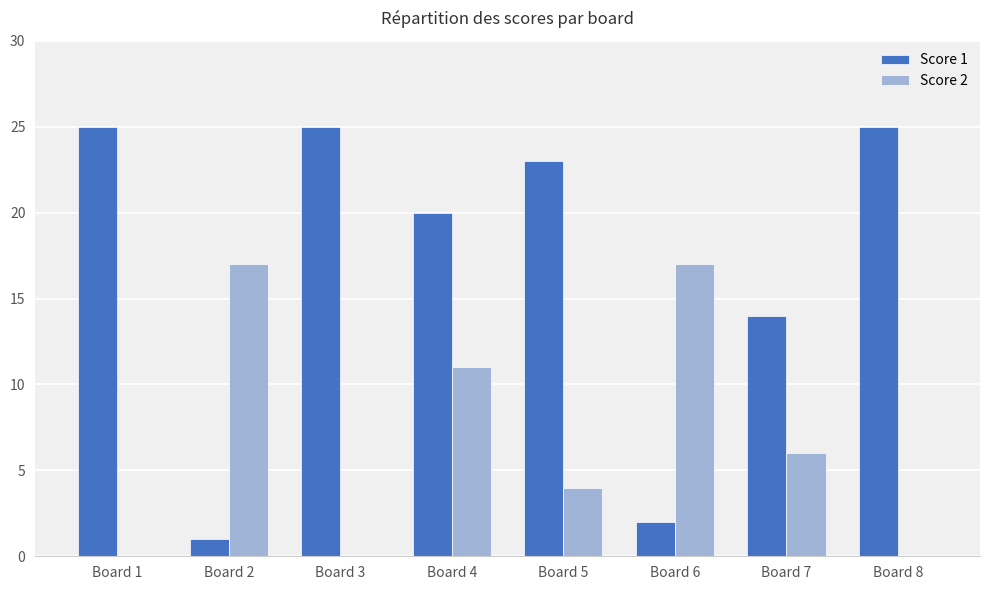

Is the value of Score 2 at Board 2 greater than the value of Score 1 at Board 8?

No